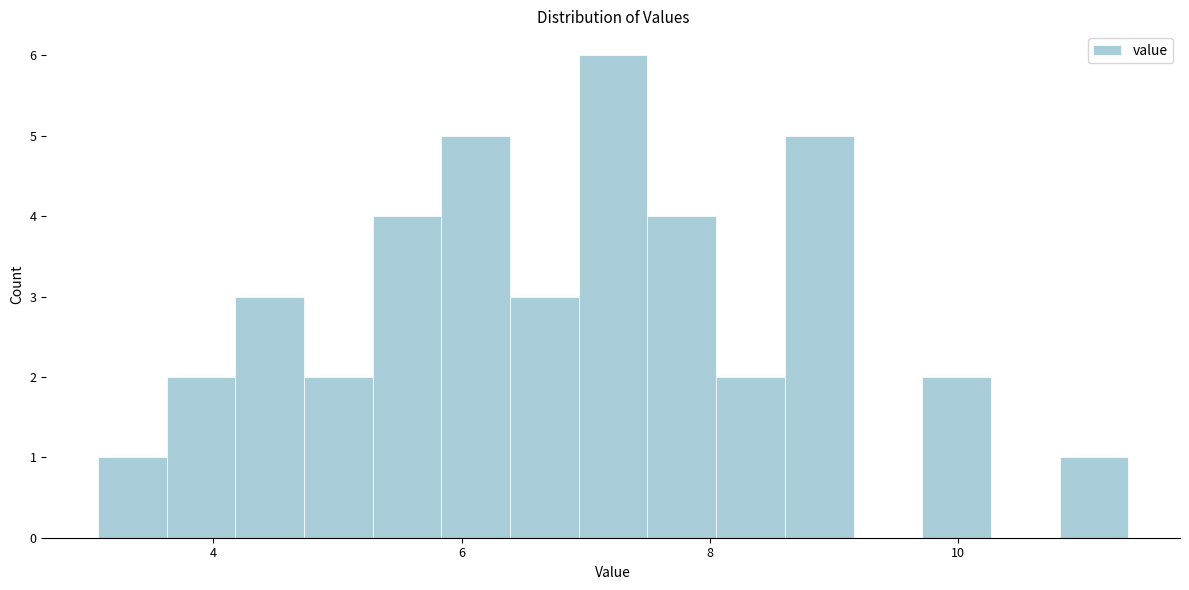

Read against the x-axis, roughly where is the centre of the tallest bar?

7.2